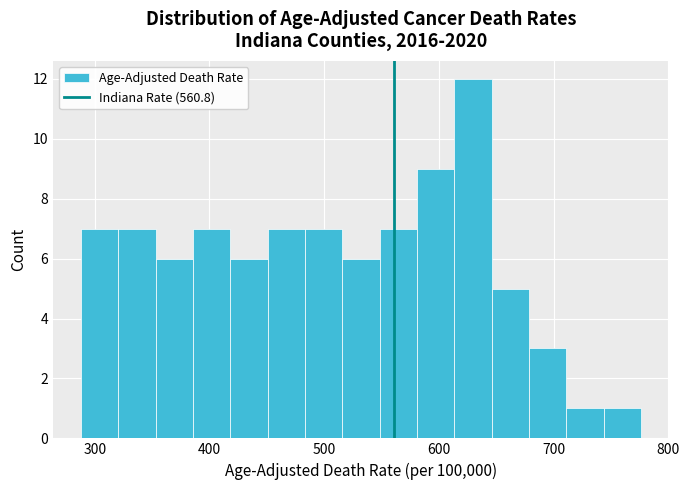

Read against the x-axis, roughly where is the centre of the tallest bar?

630